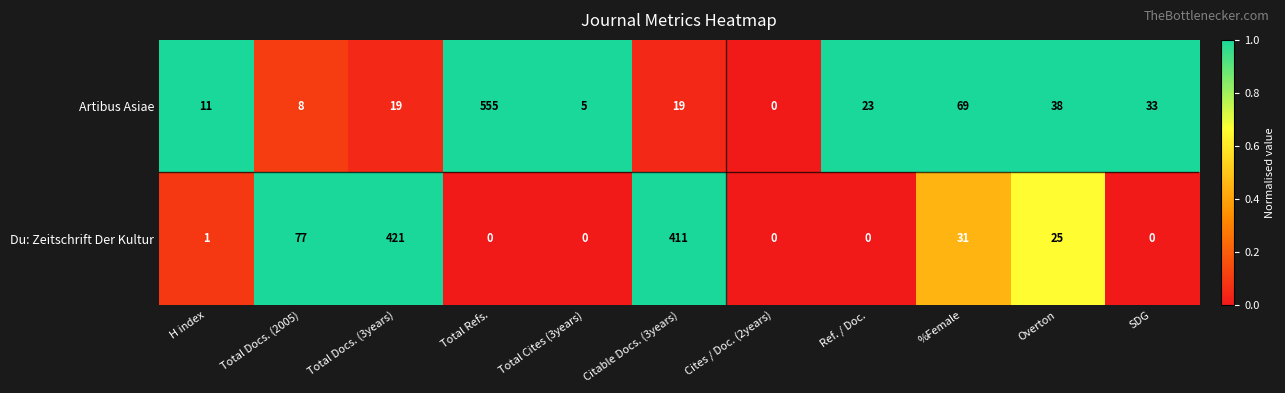

What is the difference between the Artibus Asiae values at Overton and Total Docs. (3years)?

19